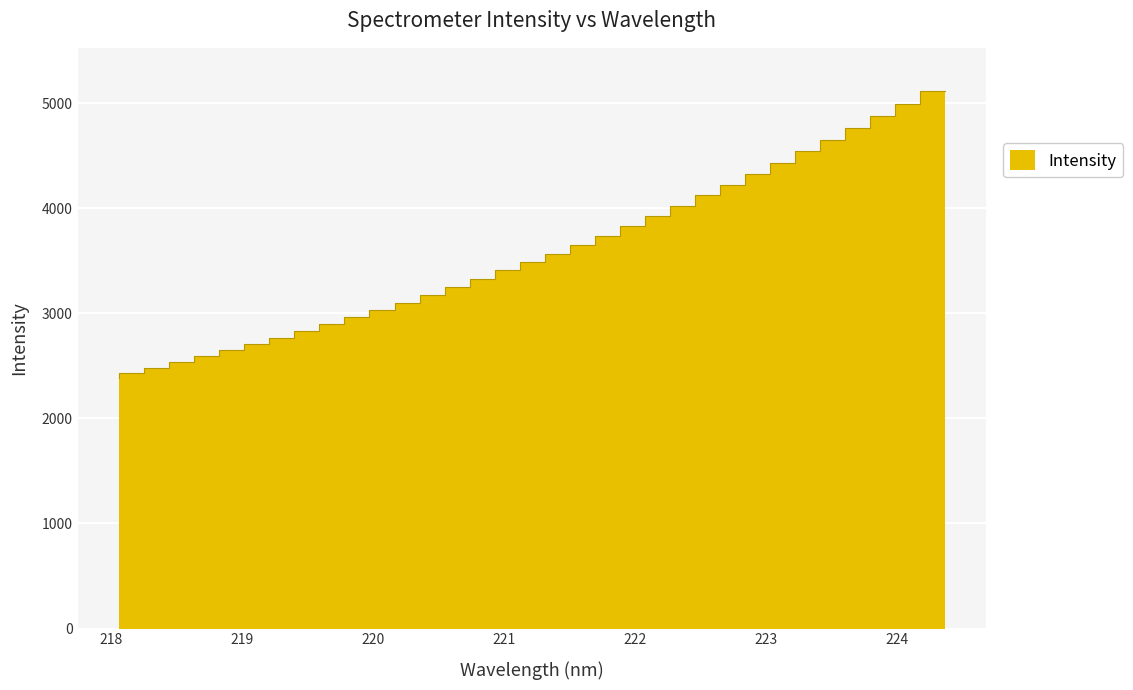

What is the ratio of the value at 224.1709 to the value at 220.9264?

1.5